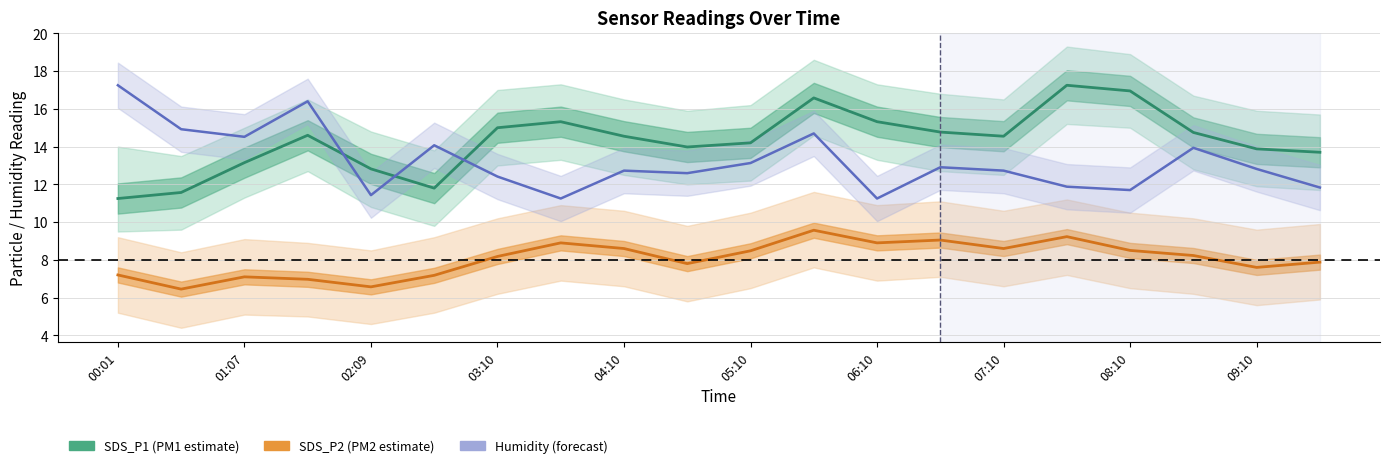

How many intersections are there between BME280 Humidity and SDS_P1?

3